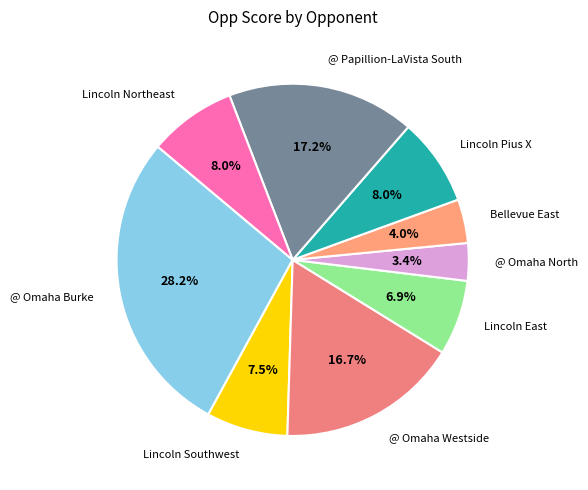

What percentage do Bellevue East and @ Omaha Westside together represent?

20.7%